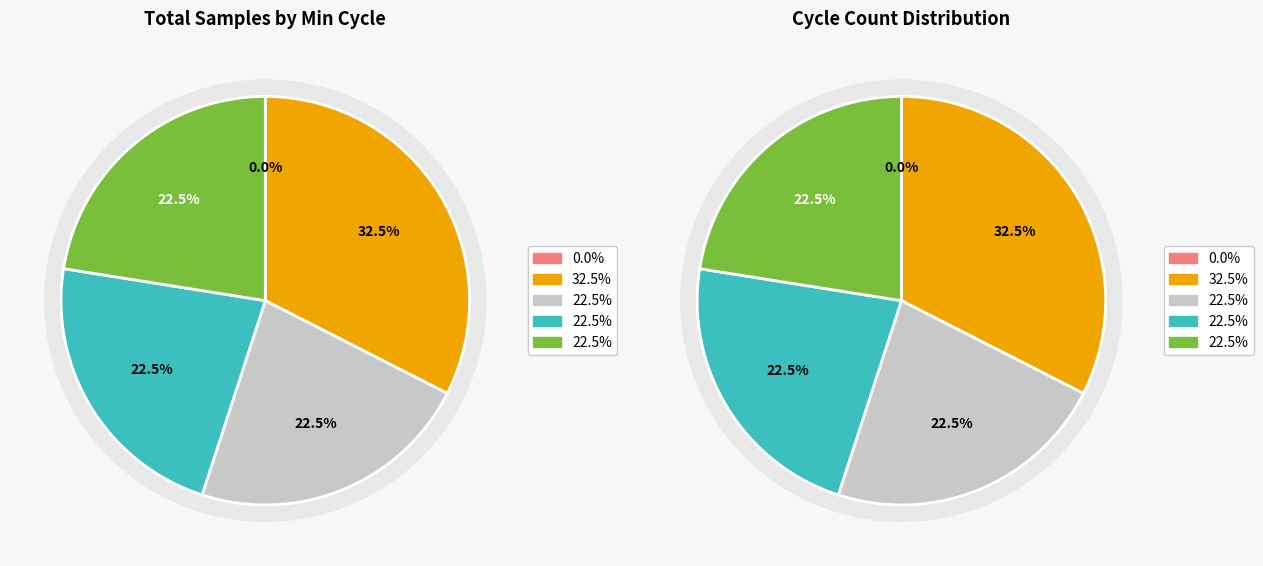

Is there any slice that represents more than half of the pie?

No